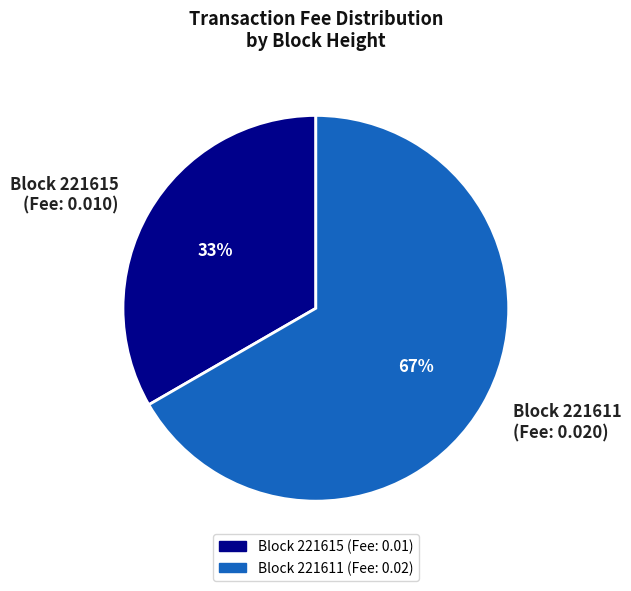

Do Block 221615 (Fee: 0.010) and Block 221611 (Fee: 0.020) together represent more than half of the pie?

Yes